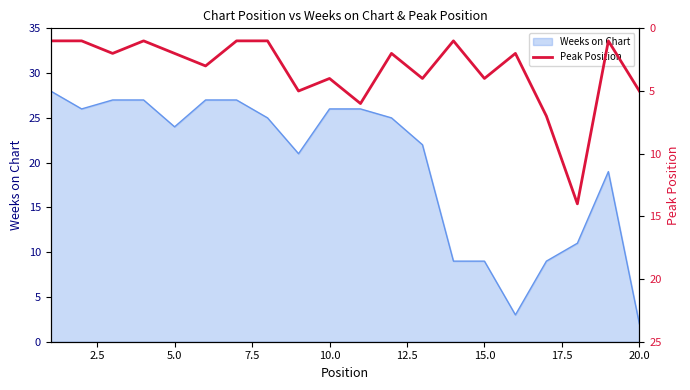

What is the highest value of the Weeks on Chart series?

28